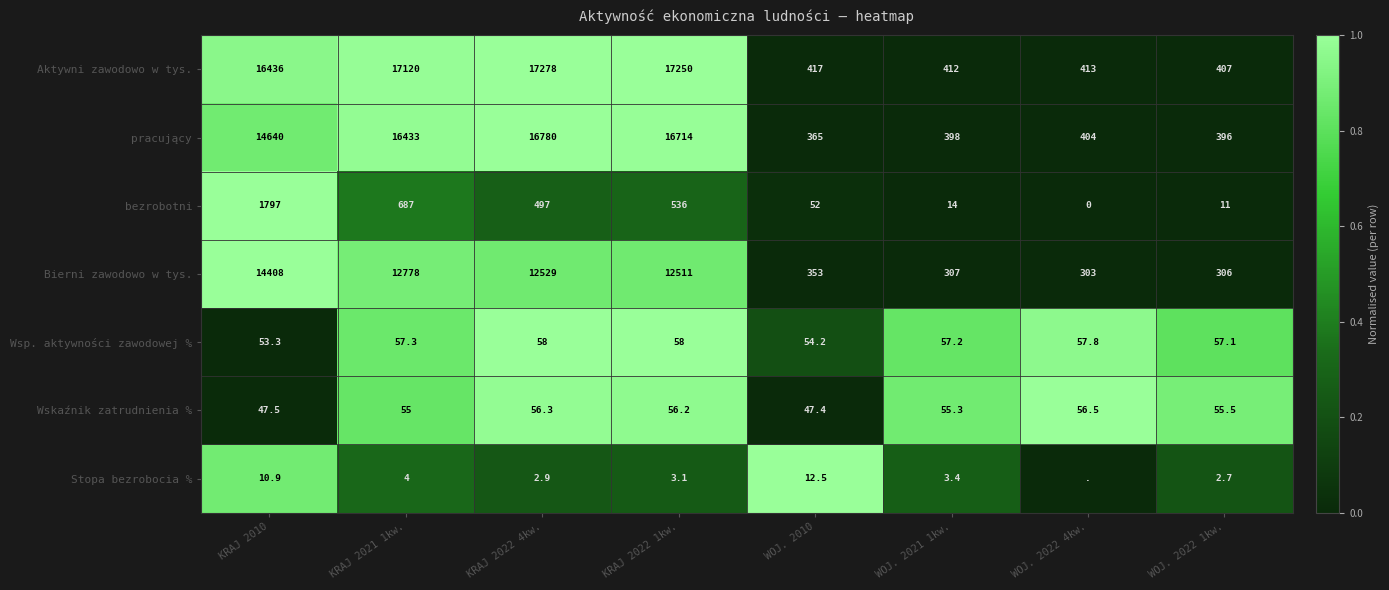

What is the sum of all Wskaźnik zatrudnienia % values?

429.7